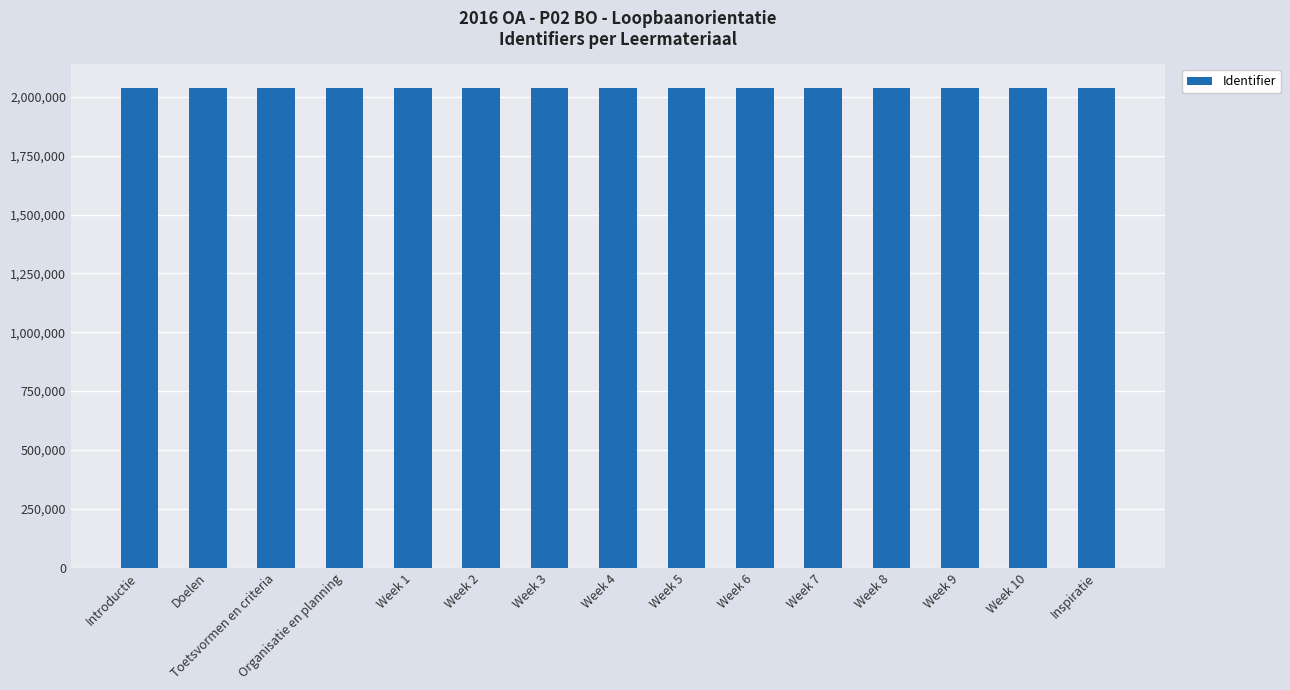

What is the maximum value shown in the chart?

2036921